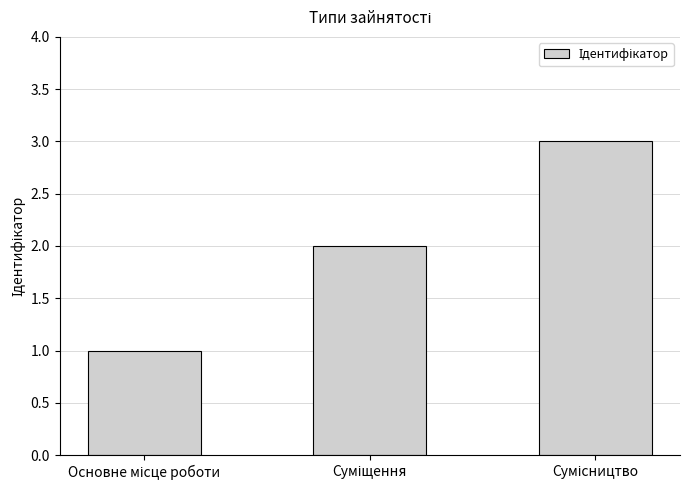

What is the maximum value shown in the chart?

3